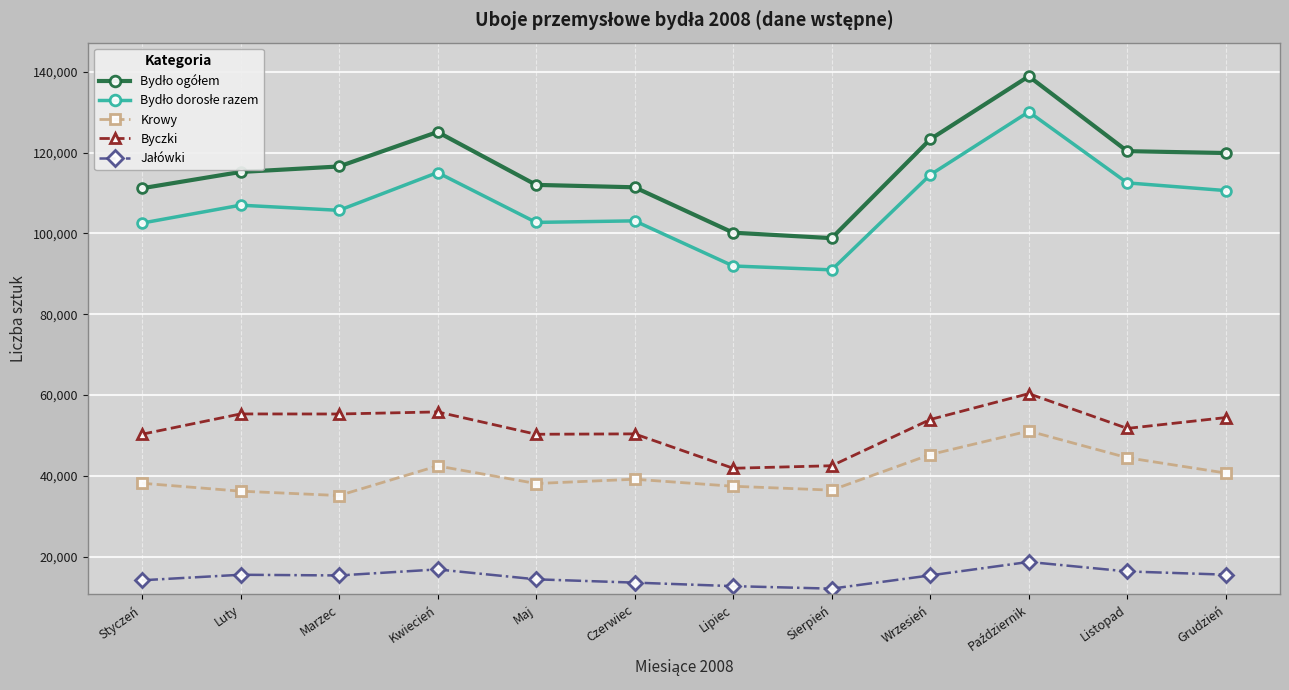

What is the approximate value of Byczki at Luty?

55304